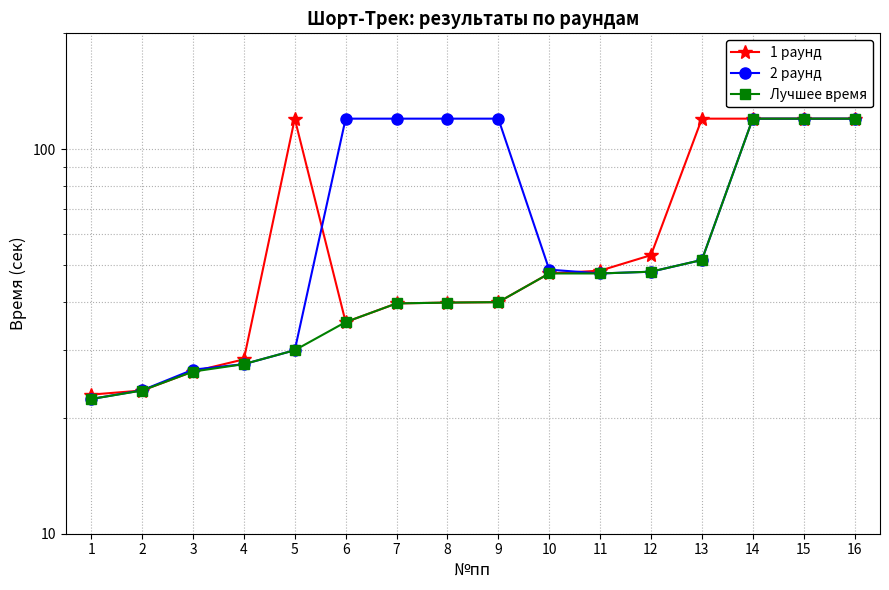

How many lines are shown in the chart?

3